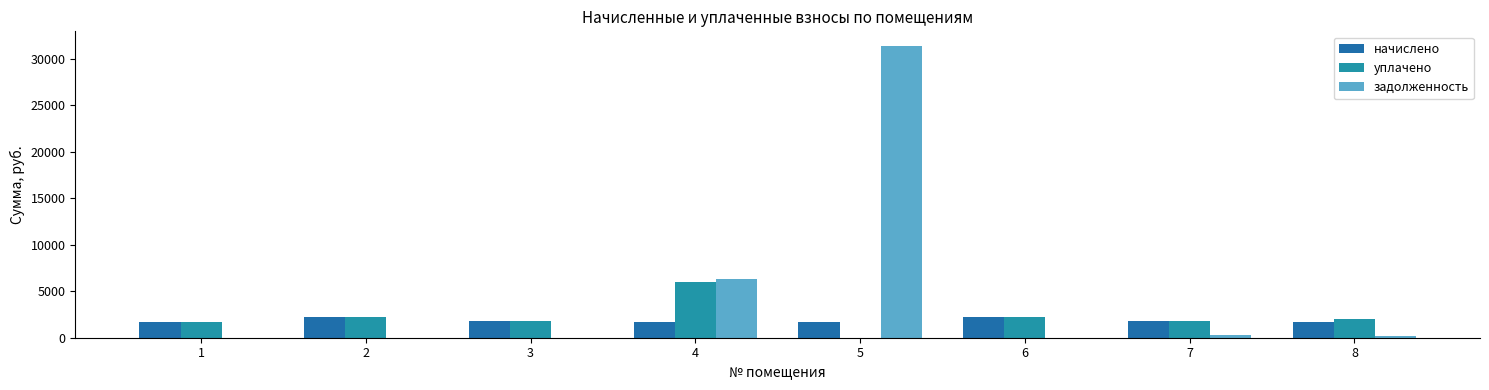

What is the sum of the уплачено values at 7 and 4?

7790.3